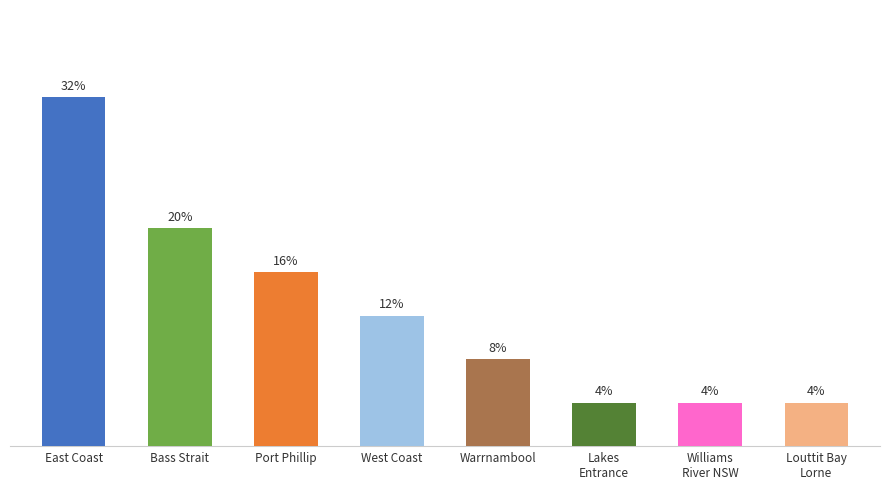

Which has a higher value, Williams River NSW or Lakes Entrance?

Williams River NSW